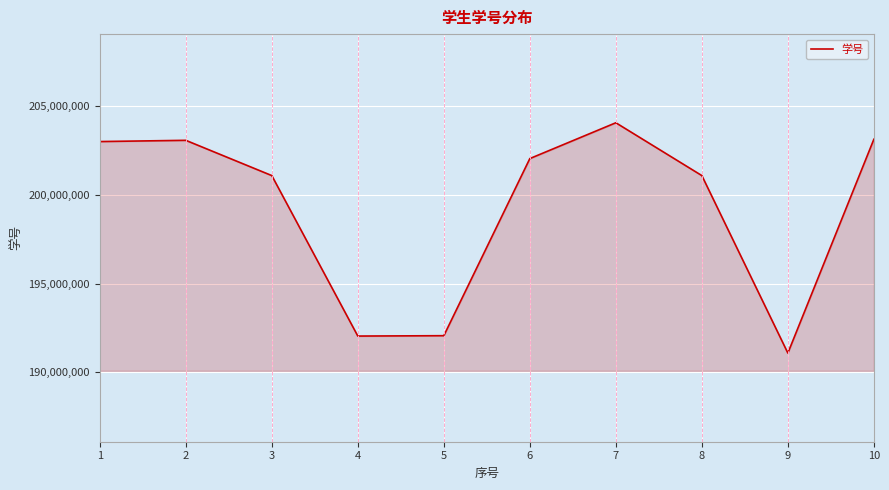

What is the ratio of the value at 8 to the value at 3?

1.0